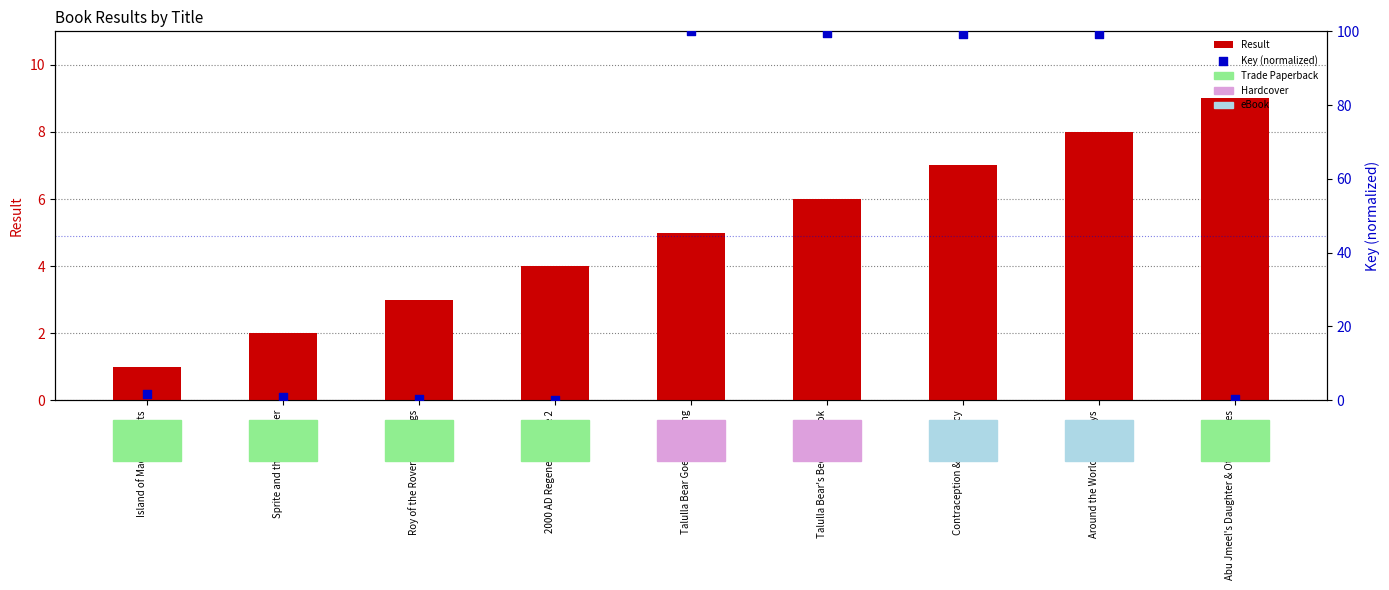

Which series reaches the maximum Y coordinate?

Key (normalized)